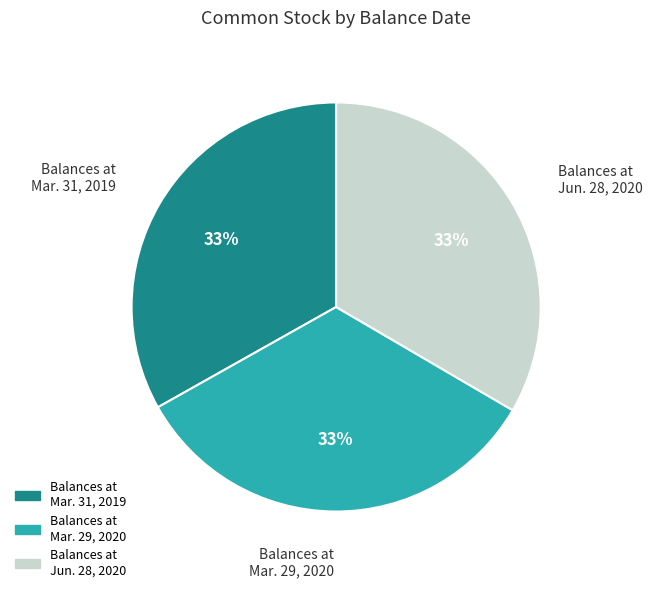

Is there any slice that represents more than half of the pie?

No